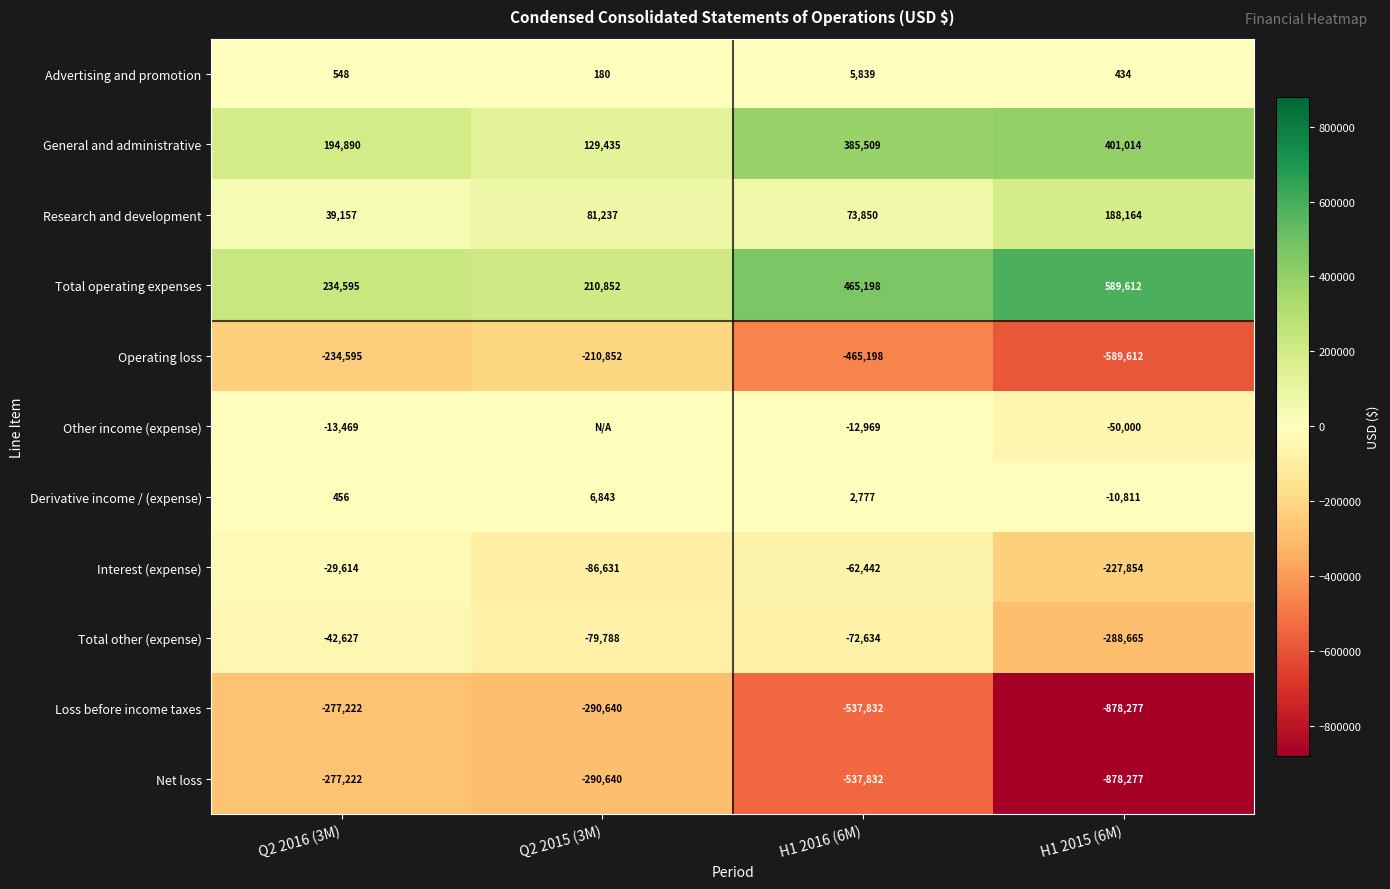

Is it true that Total operating expenses equals 465198 at H1 2016 (6M)?

True